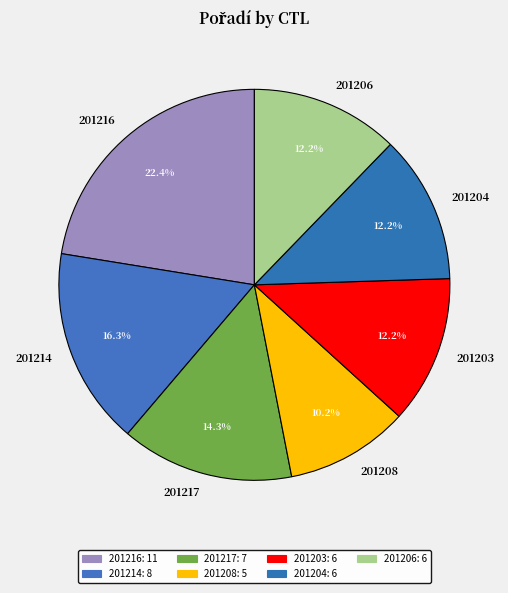

The 201206 slice represents 1% of the pie. True or false?

False